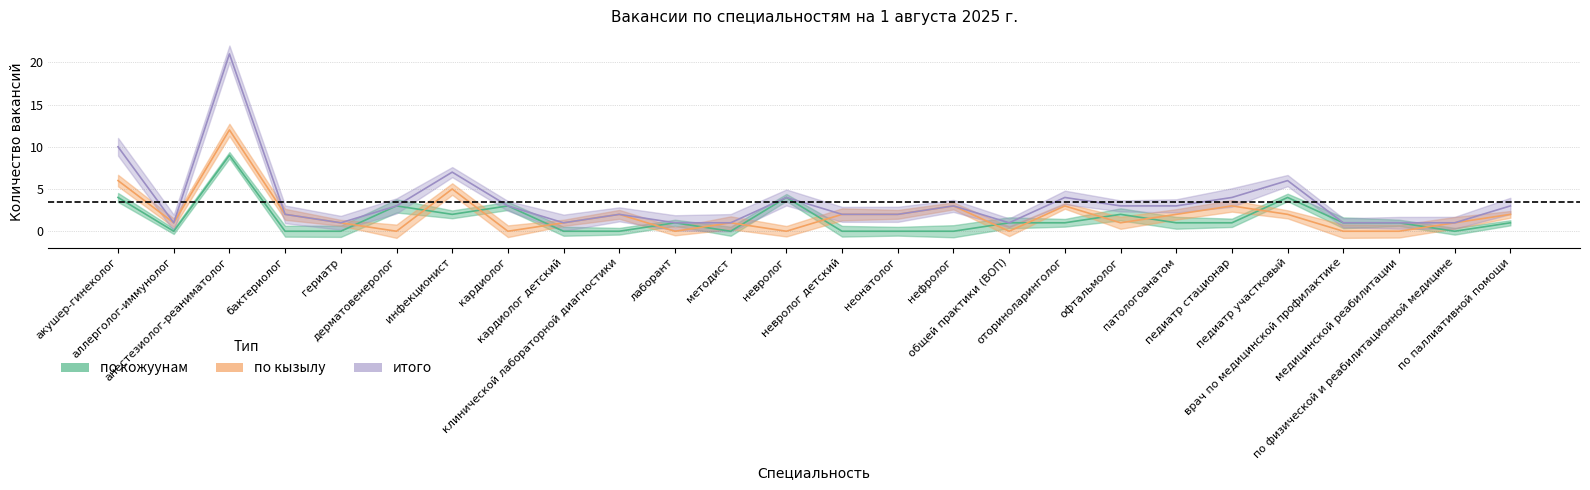

What are all the series names shown in the legend?

по кызылу, по кожуунам, итого